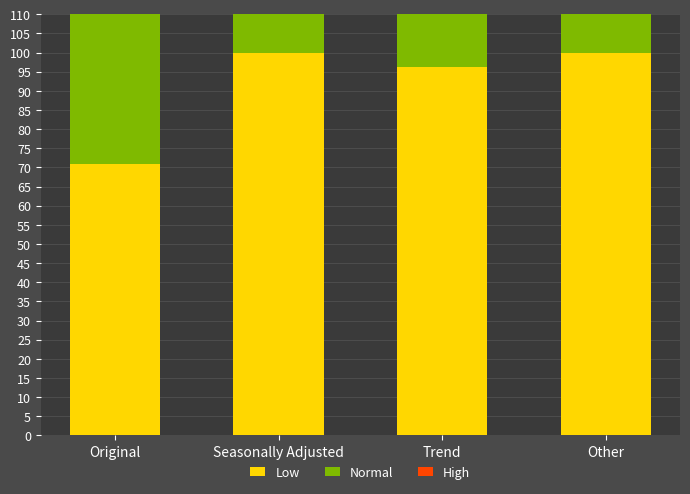

List the labels in order of Normal value, smallest first.

Original, Seasonally Adjusted, Other, Trend